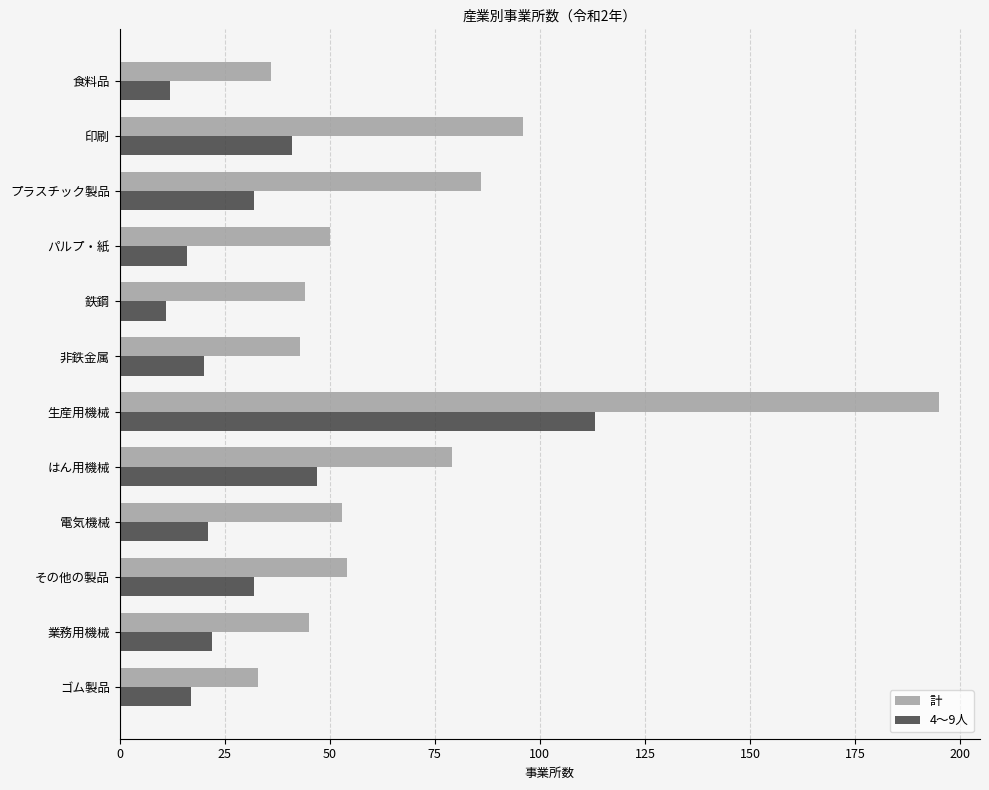

What is the difference between the second highest and second lowest values in the 計 series?

60